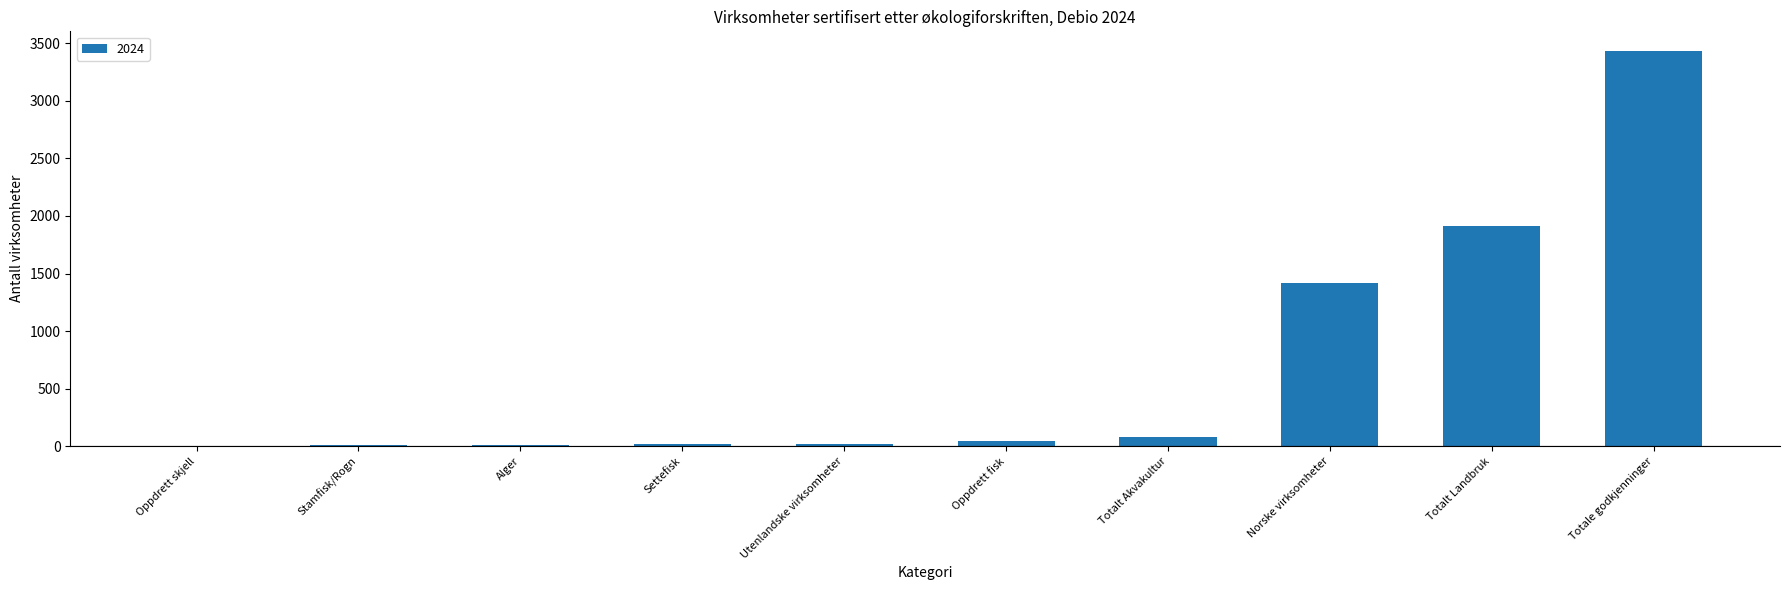

Between Totalt Akvakultur and Settefisk, which is larger?

Totalt Akvakultur